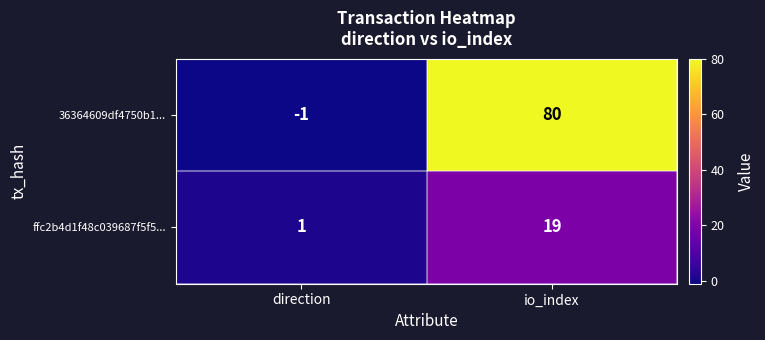

What is the difference between the highest and lowest values at direction?

2